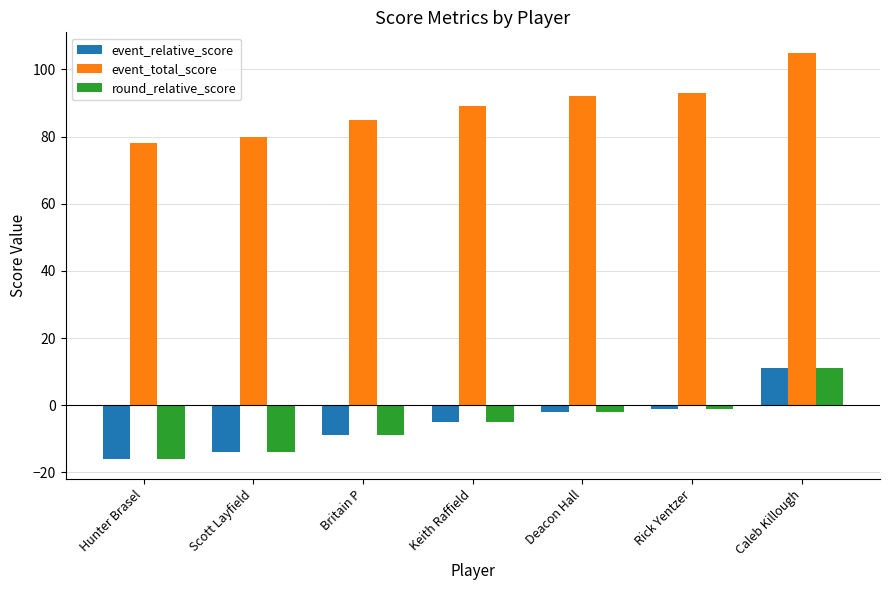

At which label is event_total_score closest to 91?

Deacon Hall